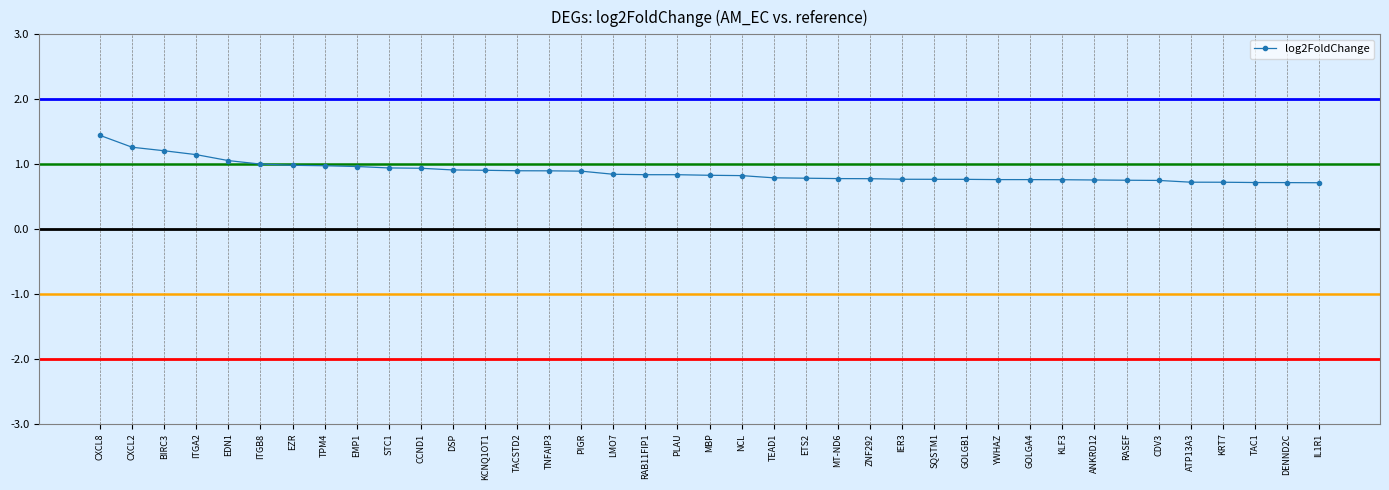

What is the sum of all values?

34.1